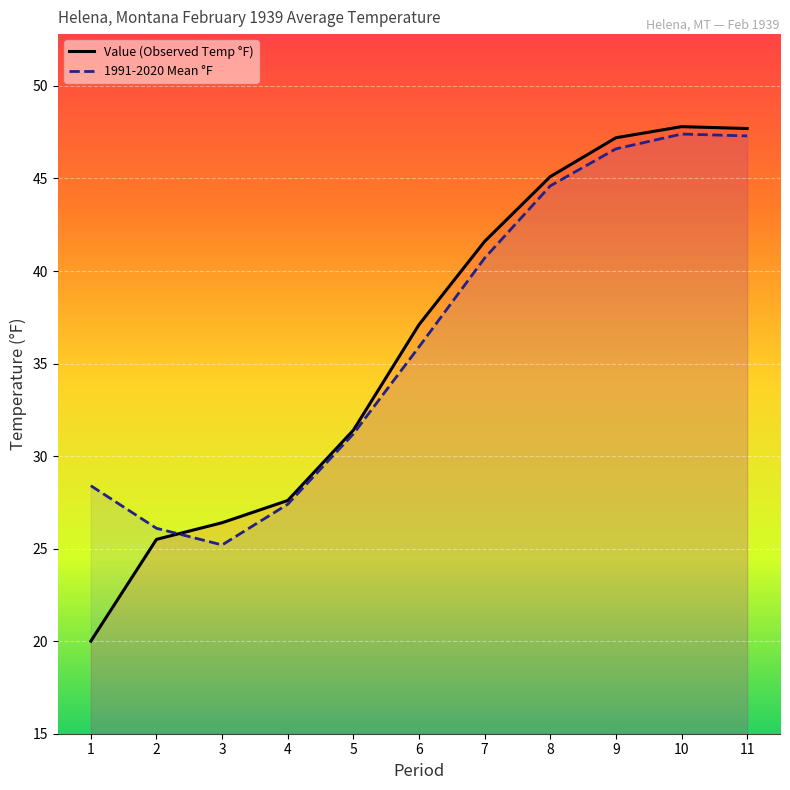

How many data points in Value are less than 37?

5